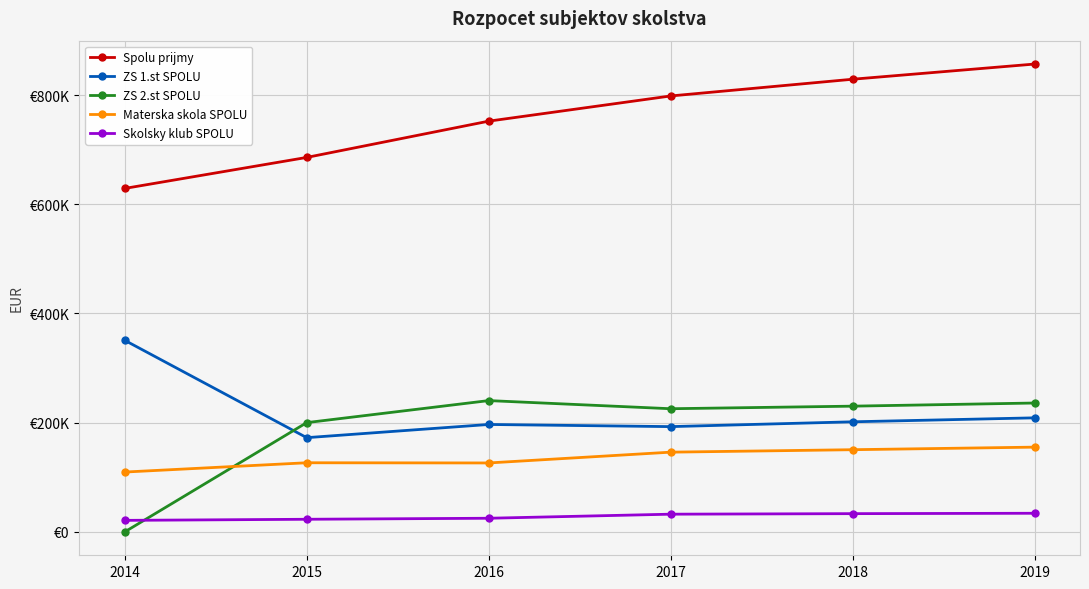

True or false: ZS 1.st SPOLU has more than 2 interior local peaks.

False